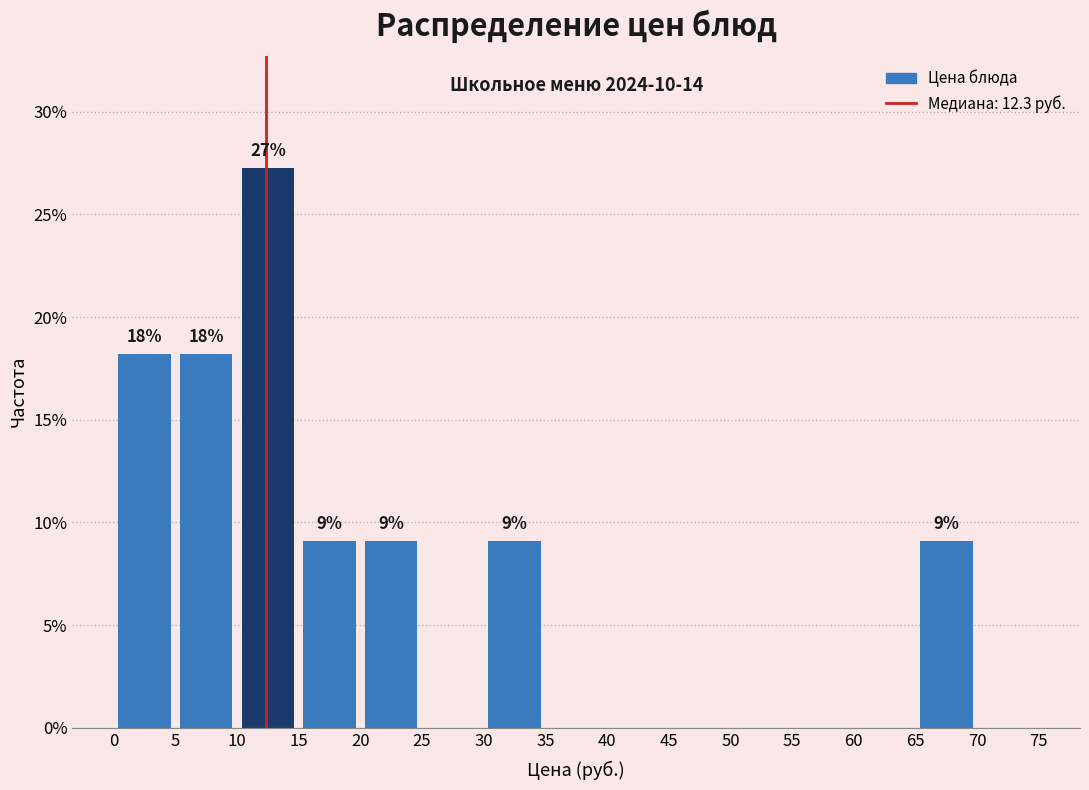

Which range on the x-axis has the tallest bar?

10 to 15